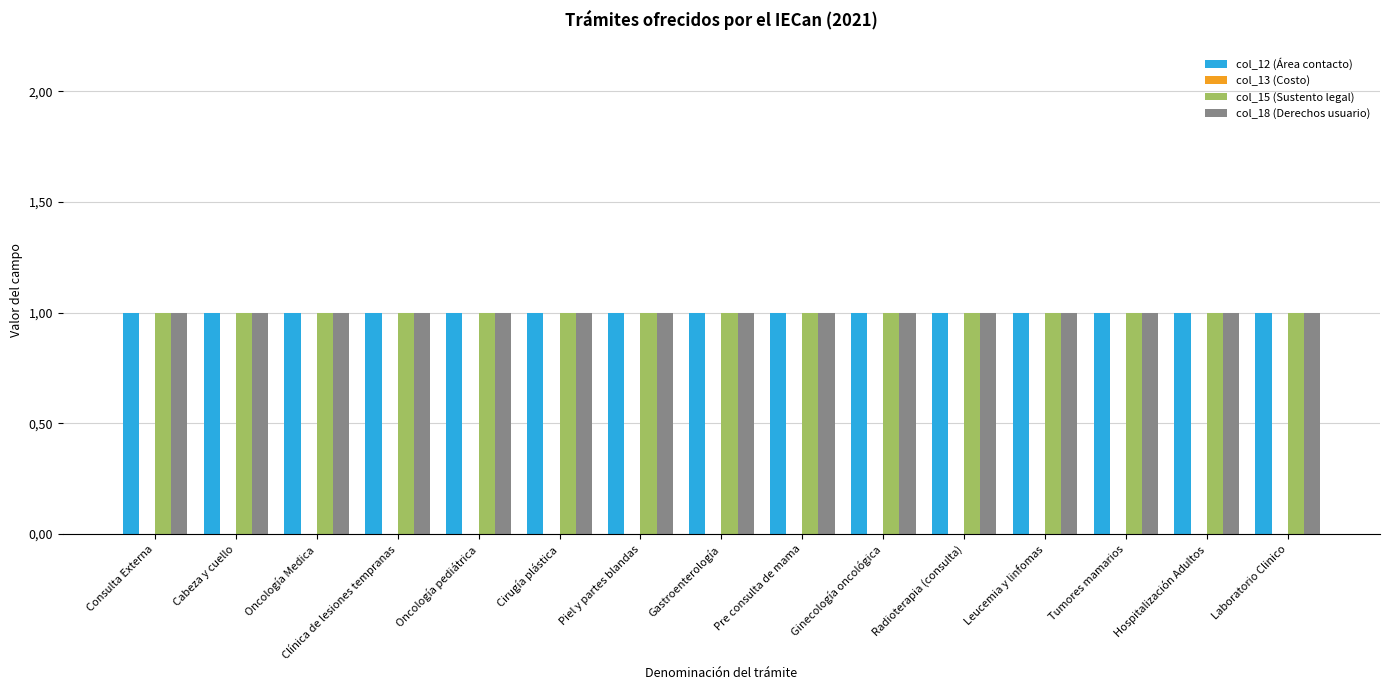

What is the total value across all series at Oncología pediátrica?

3